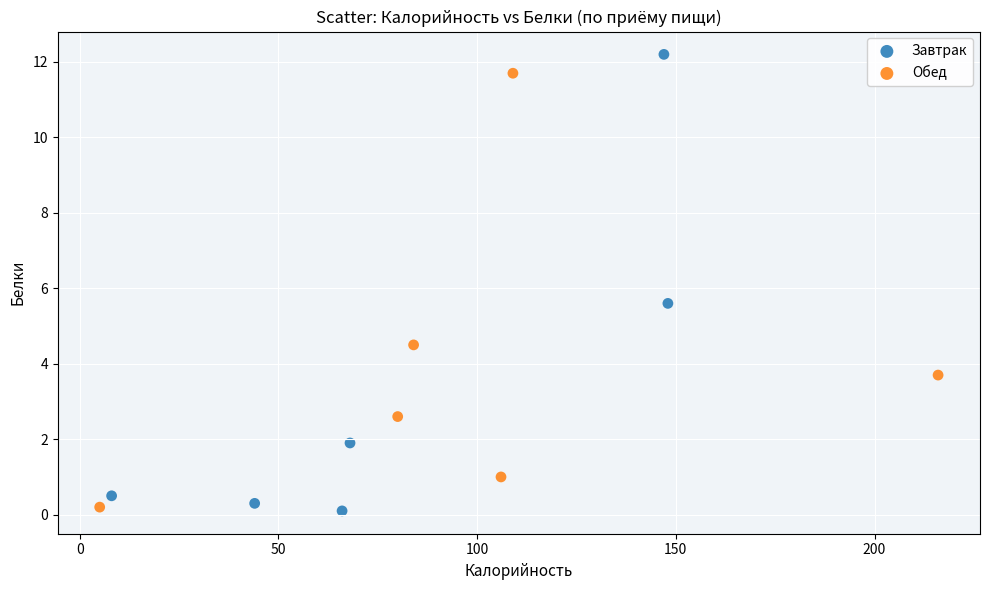

What are all the series names shown in the legend?

Завтрак, Обед